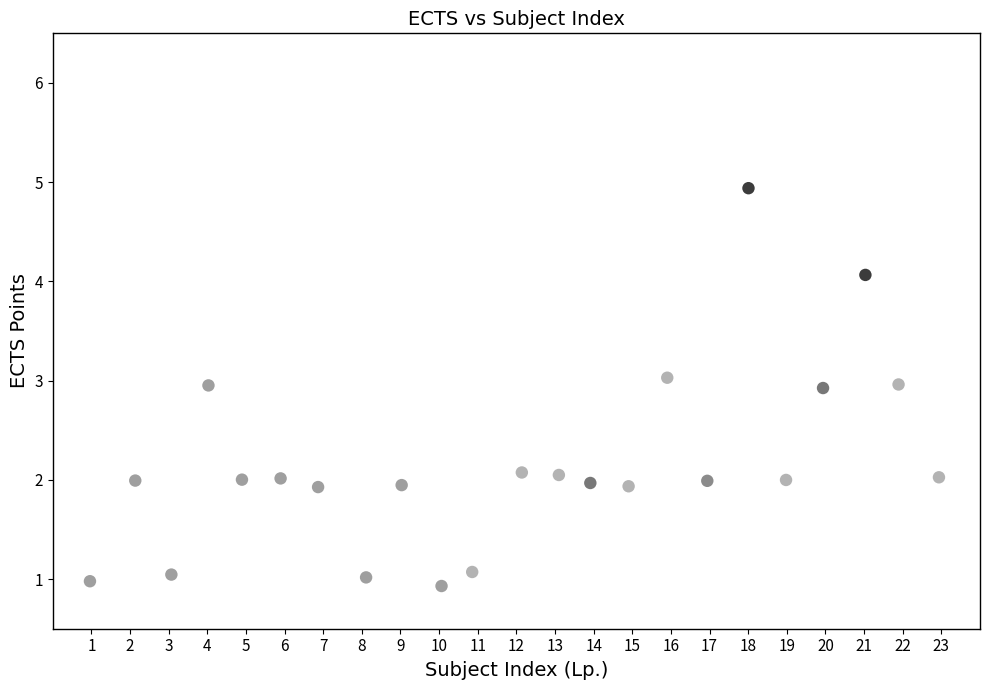

What is the range of Y values (max minus min)?

4.0